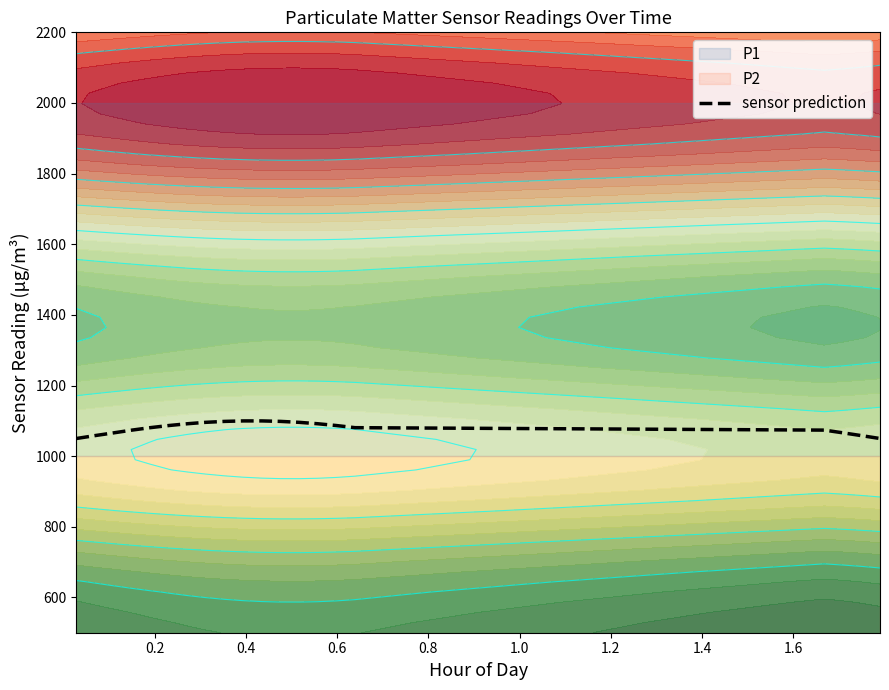

Does the chart display data point markers on the line(s)?

No